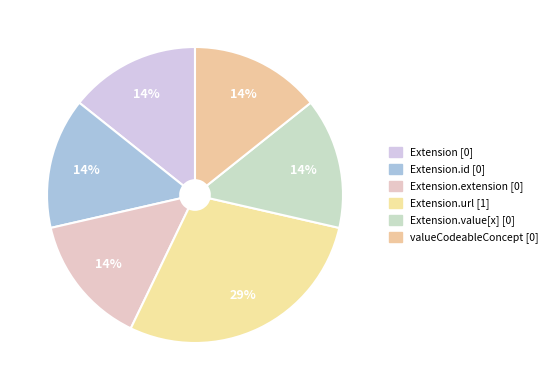

How many slices are in this pie chart?

6